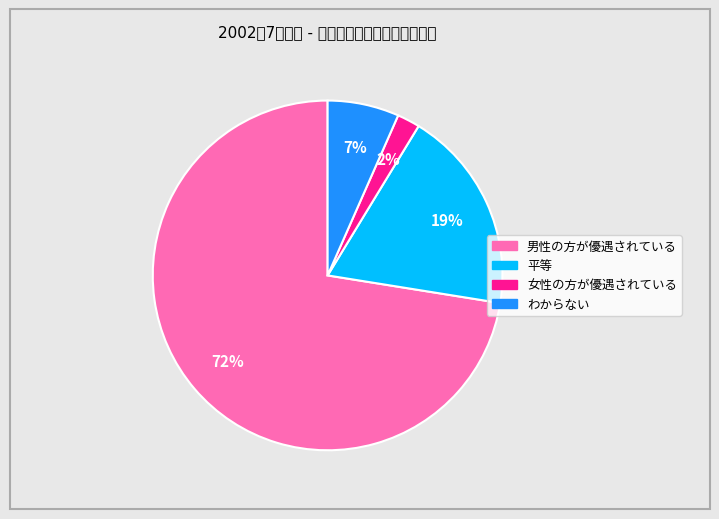

To the nearest percent, what is the difference between the 男性の方が優遇されている and 女性の方が優遇されている slice percentages?

70%